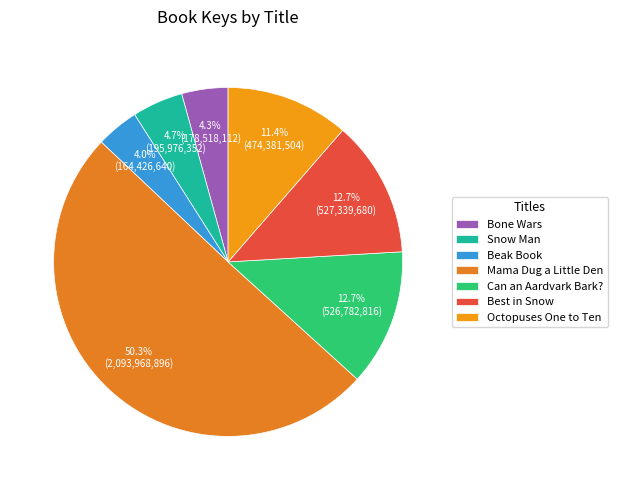

How much of the chart is everything except Octopuses One to Ten?

88.6%